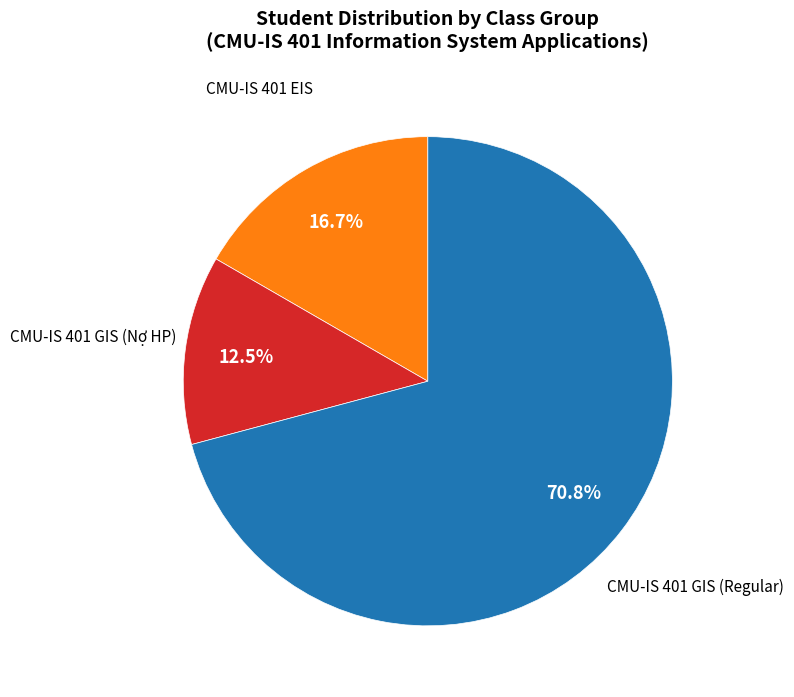

Combined, do CMU-IS 401 EIS and CMU-IS 401 GIS (Regular) account for over 50%?

Yes